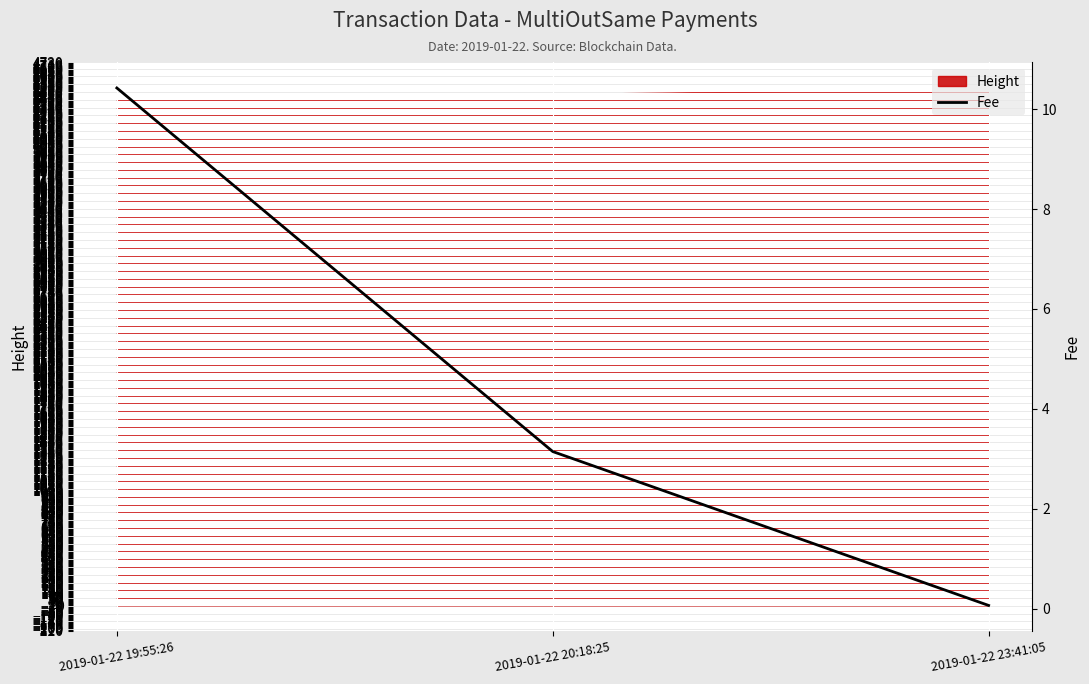

What is the approximate value at 2019-01-22 23:41:05?

0.1